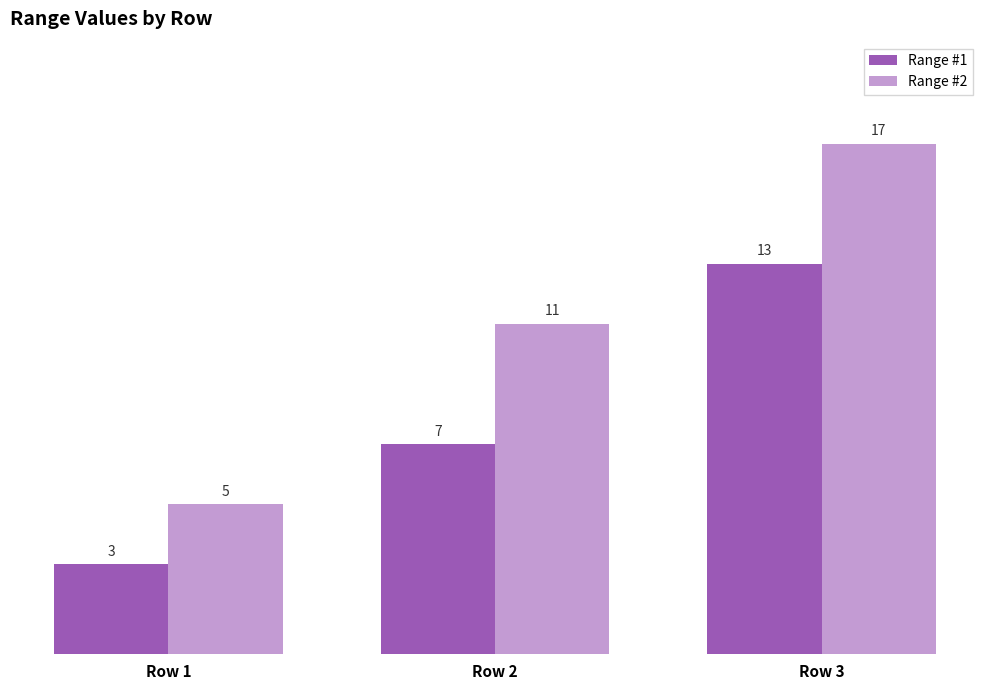

What is the spread (max minus min) of values at Row 3?

4